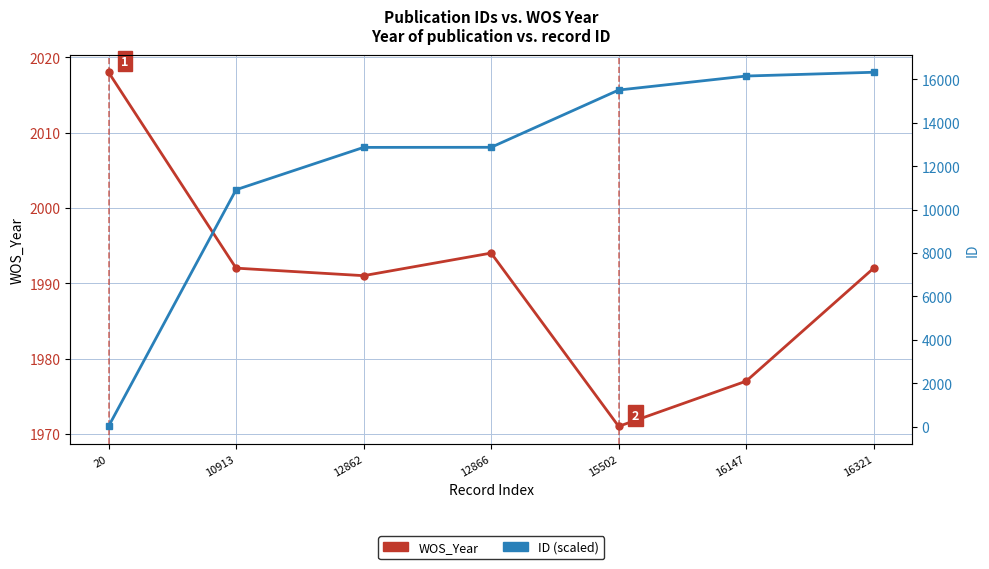

Is it true that ID (scaled) equals 2921 at 12862?

False